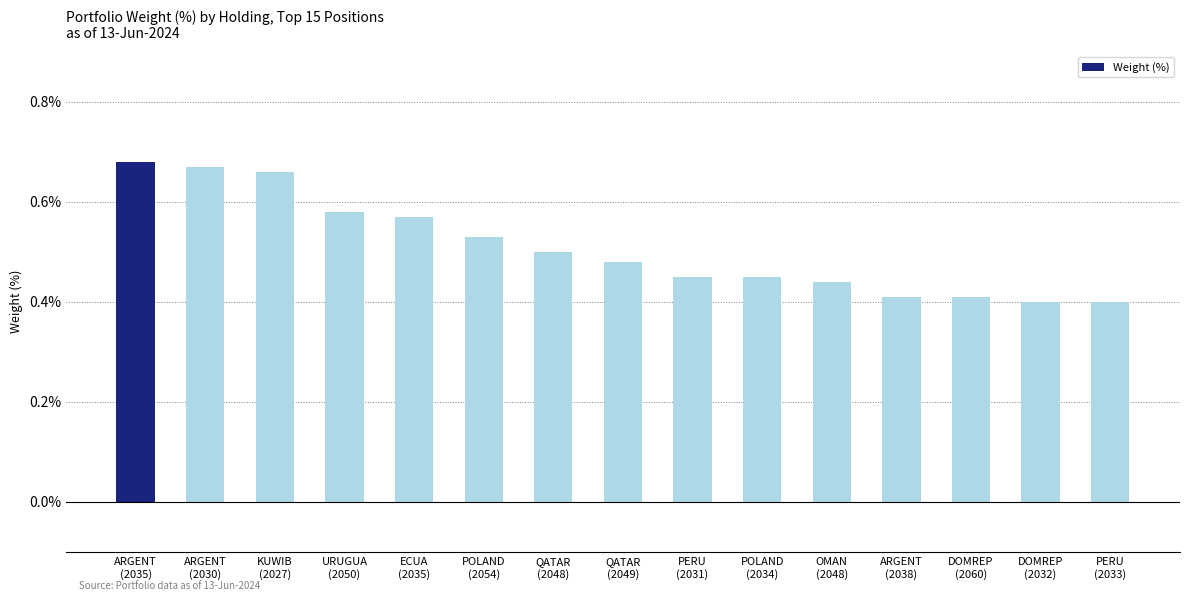

How many values are between 0 and 1?

15